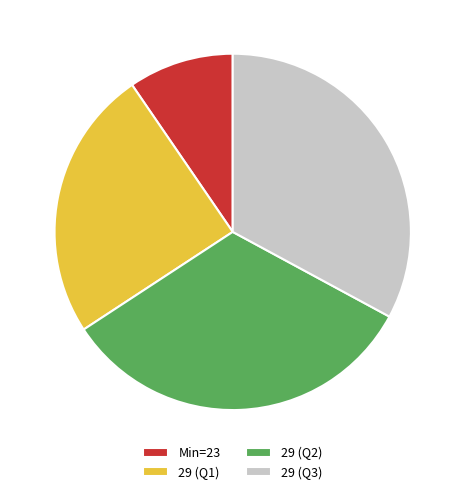

Which slice is the smallest?

Min=23